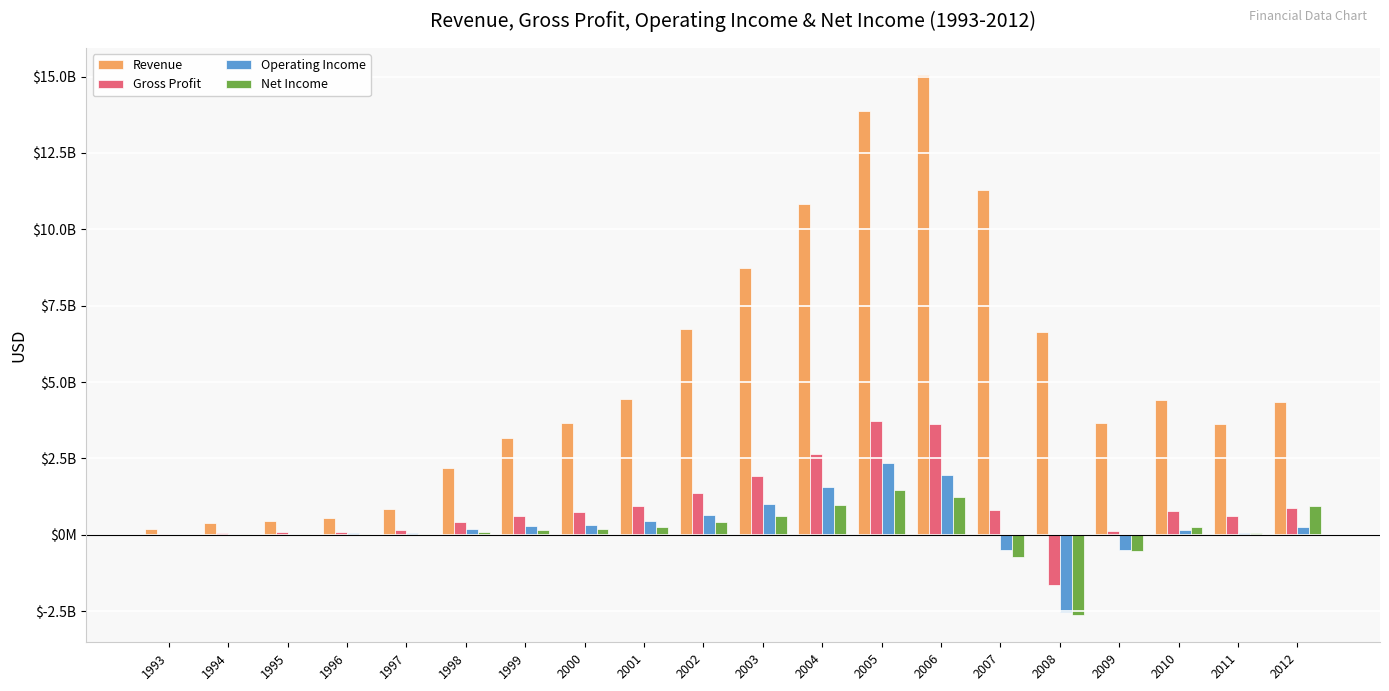

What is the approximate value of Net Income at 1994, to the nearest 100?

17700000